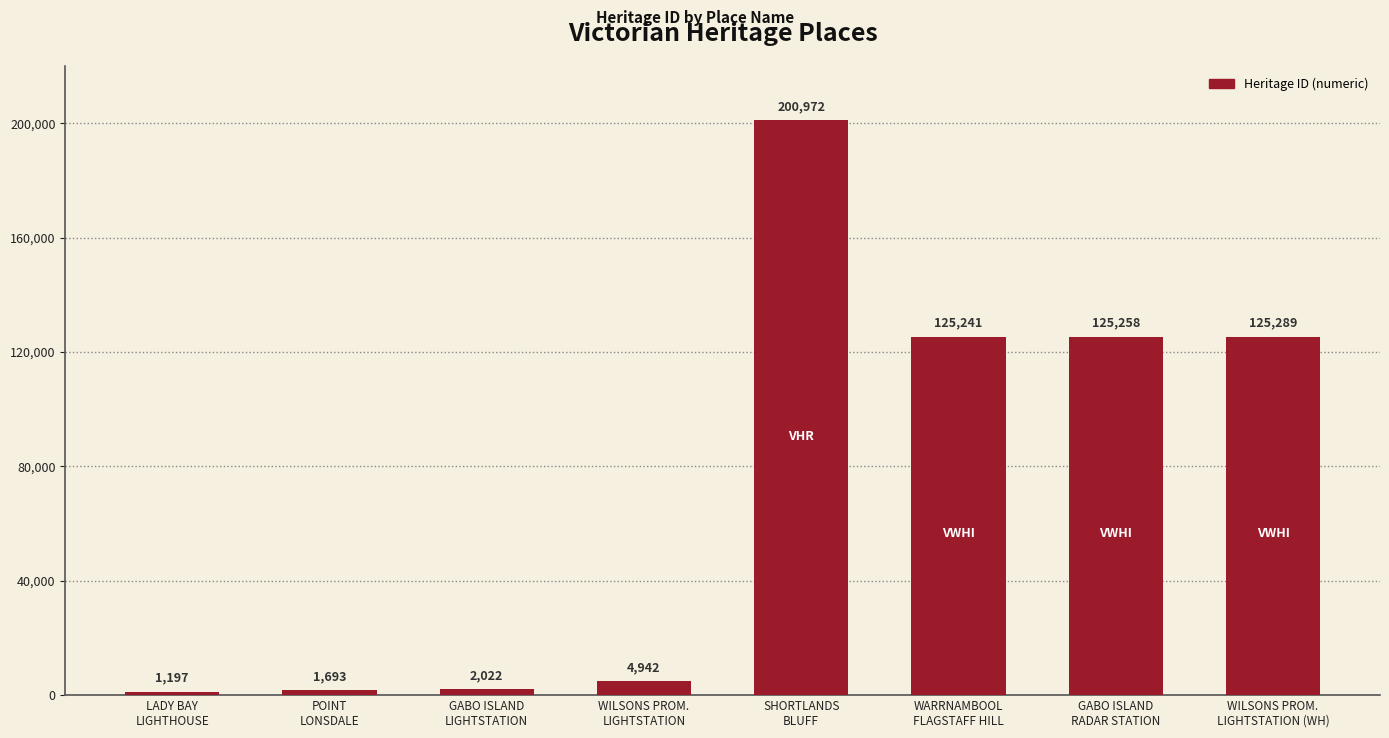

At which category does the chart reach its minimum across all series?

LADY BAY
LIGHTHOUSE